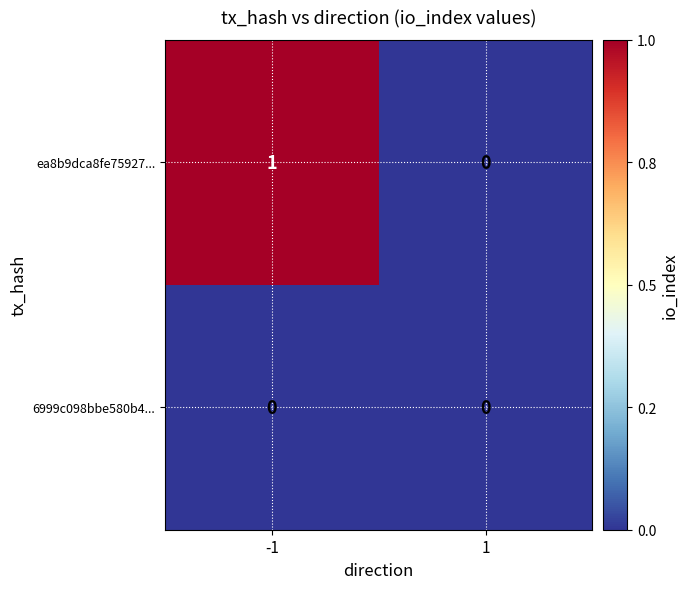

Is it true that ea8b9dca8fe75927... equals 1 at 1?

False